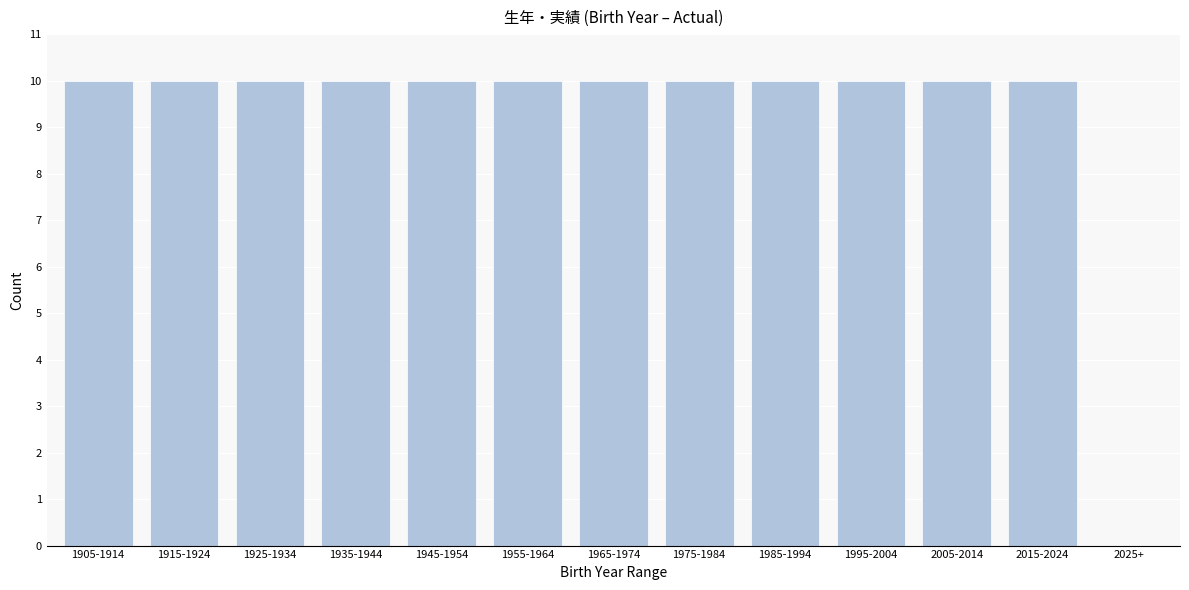

Reading left to right, transcribe all the data shown in this chart.

1905-1914=10	1915-1924=10	1925-1934=10	1935-1944=10	1945-1954=10	1955-1964=10	1965-1974=10	1975-1984=10	1985-1994=10	1995-2004=10	2005-2014=10	2015-2024=10	2025+=0